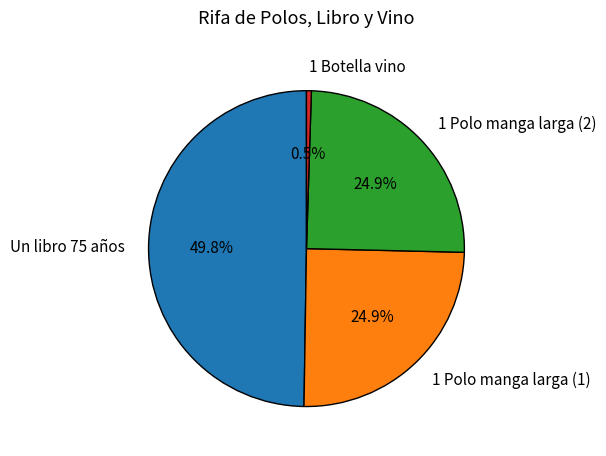

How many segments does this pie chart have?

4